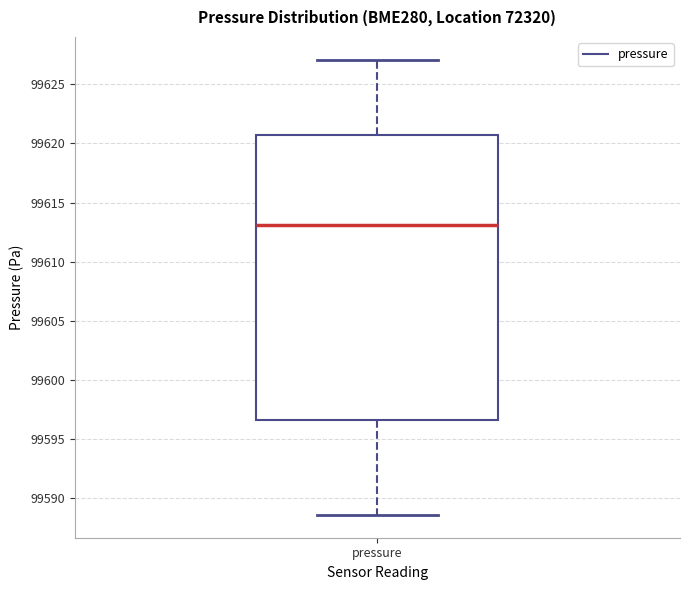

Transcribe this box plot: give where the median line is, the range the box spans, and where the two whiskers end, as read against the y-axis. The values are not printed on the chart, so give them approximately, as read against the axis.

median 99613.0, box 99596.5 to 99620.5, whiskers 99588.5 to 99627.0